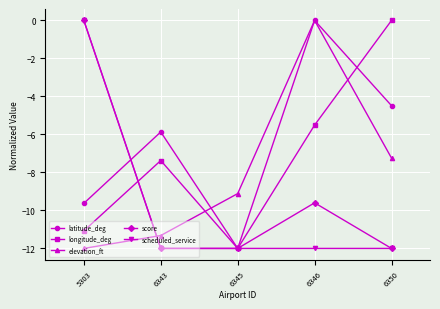

What is the difference between the elevation_ft values at 6345 and 6346?

9.1